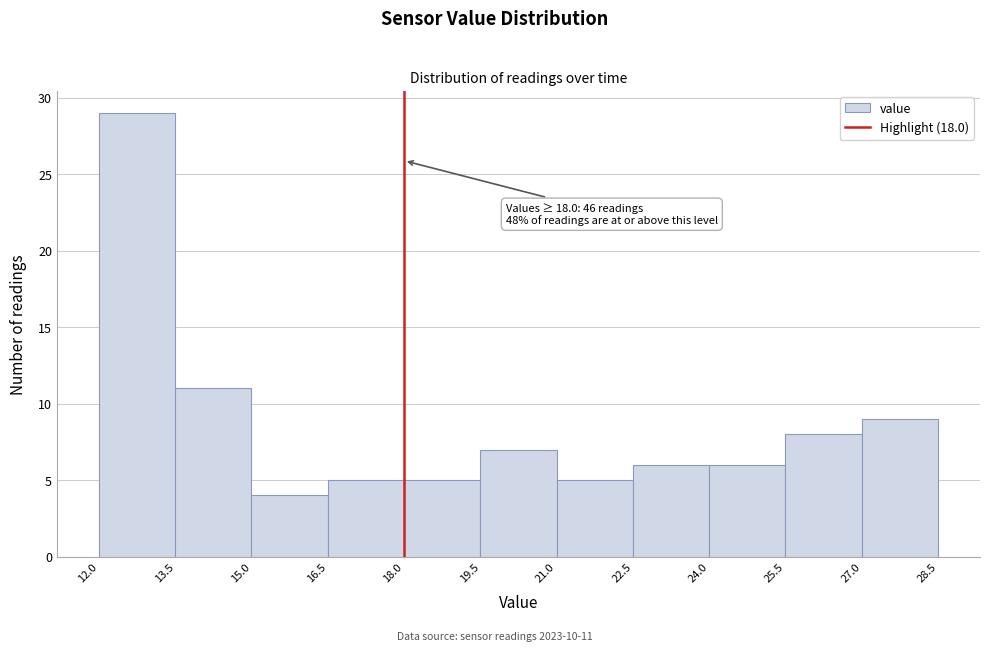

Over which range of the x-axis is the bar tallest?

12.0 to 13.5